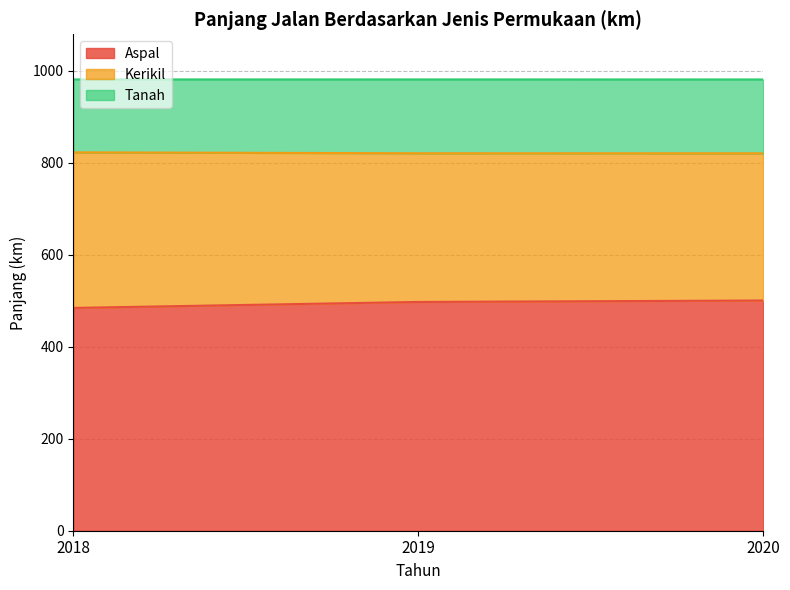

Between 2018 and 2020, which is larger?

2020